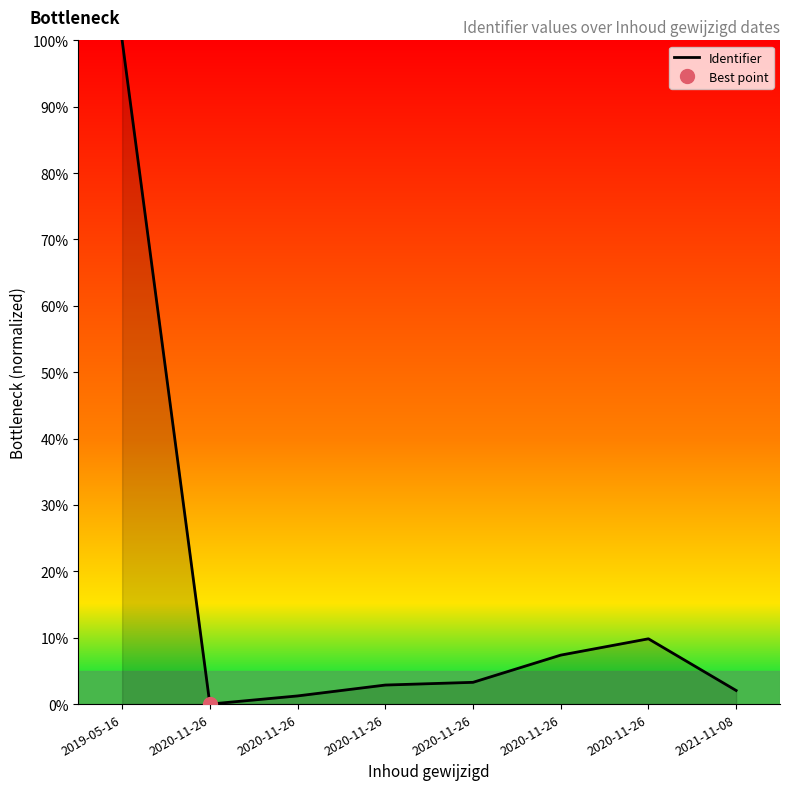

Where is the first local maximum?

2020-11-26